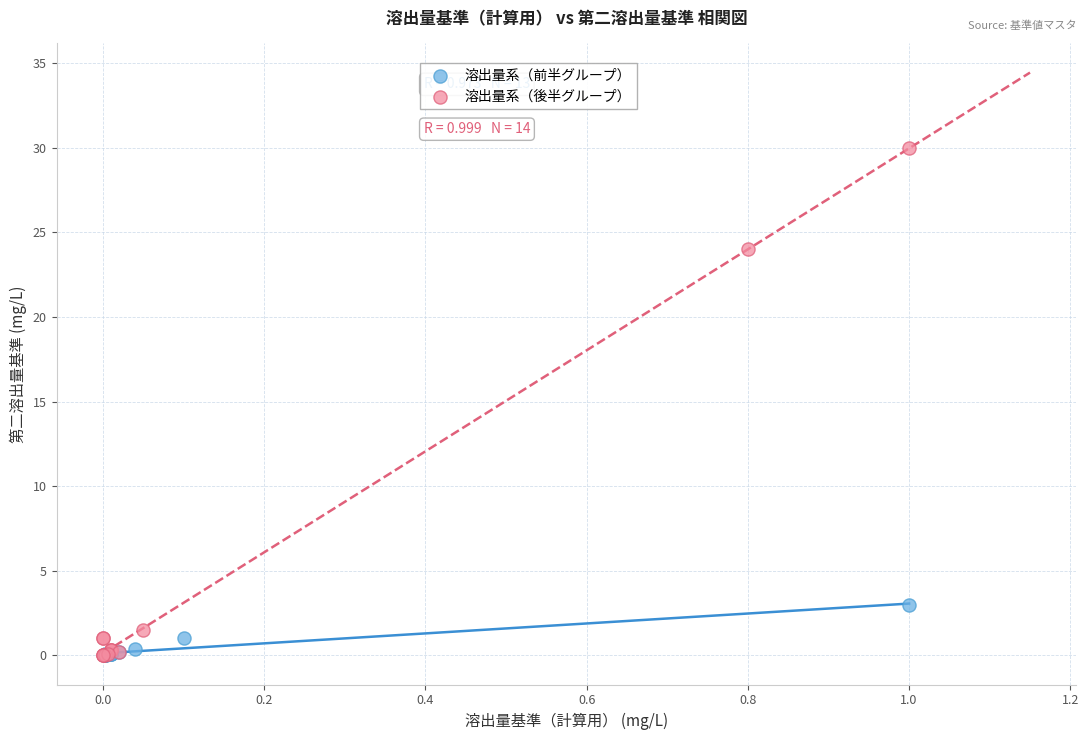

Which series reaches the maximum Y coordinate?

溶出量系（後半グループ）